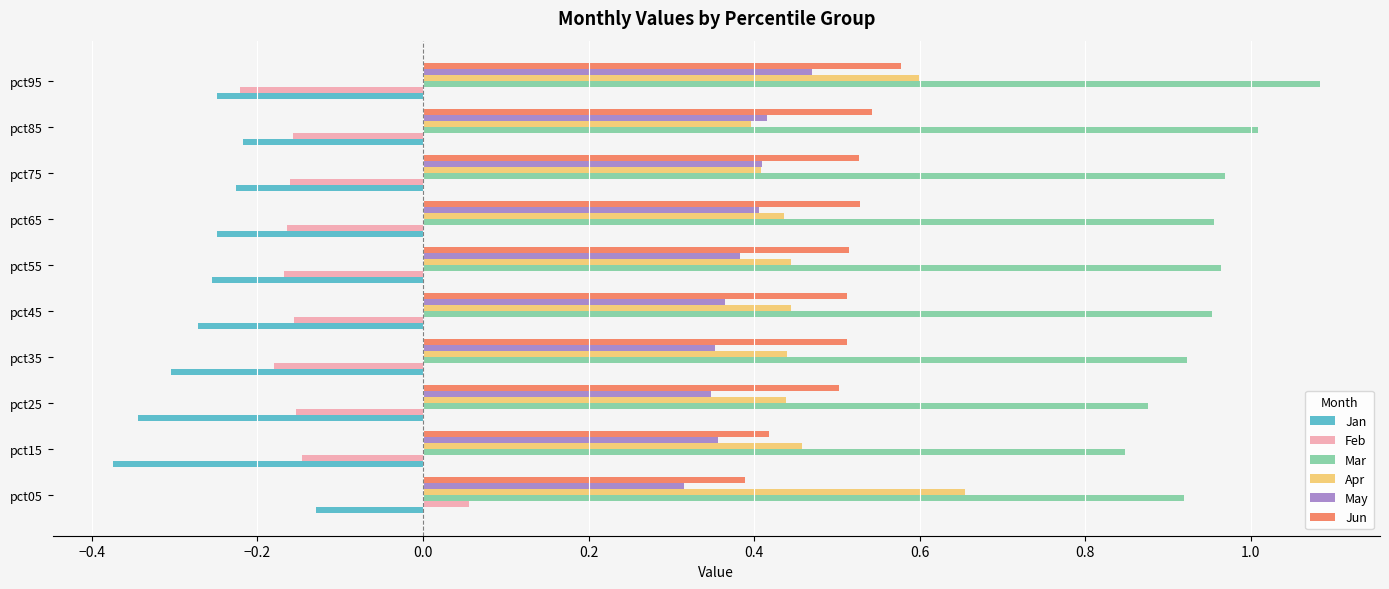

What is the difference between the maximum and second lowest values in the Jan series?

0.2